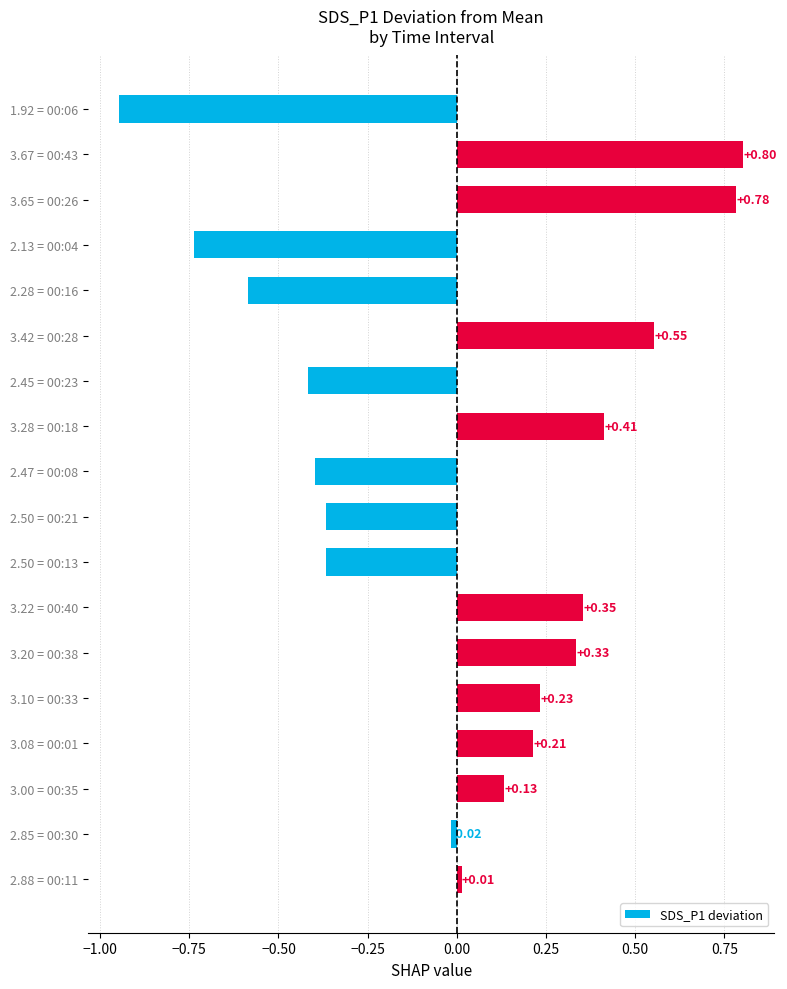

Between 3.28 = 00:18 and 3.00 = 00:35, which is larger?

3.28 = 00:18